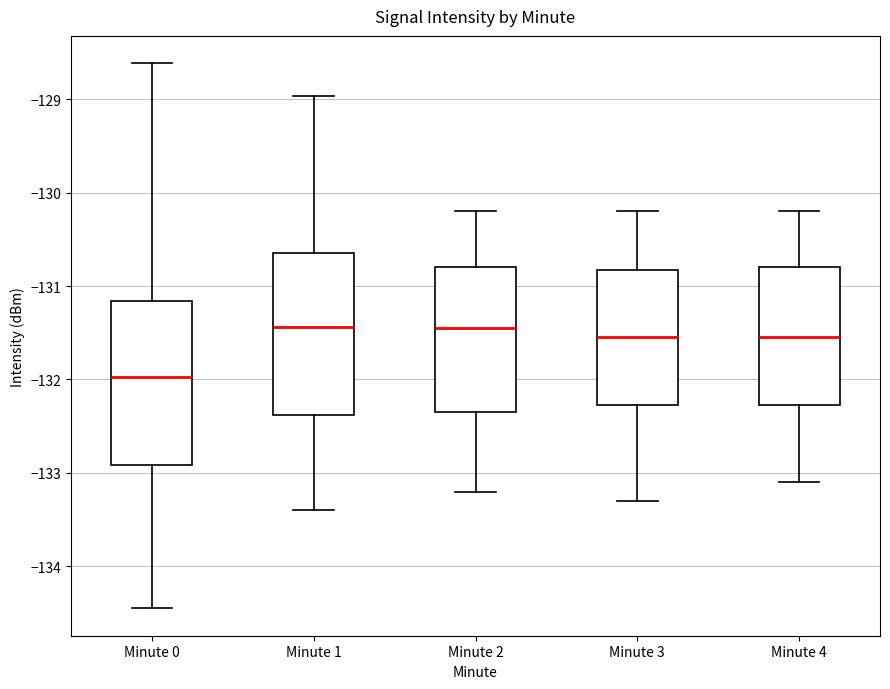

Which box has the lowest median line?

Minute 0